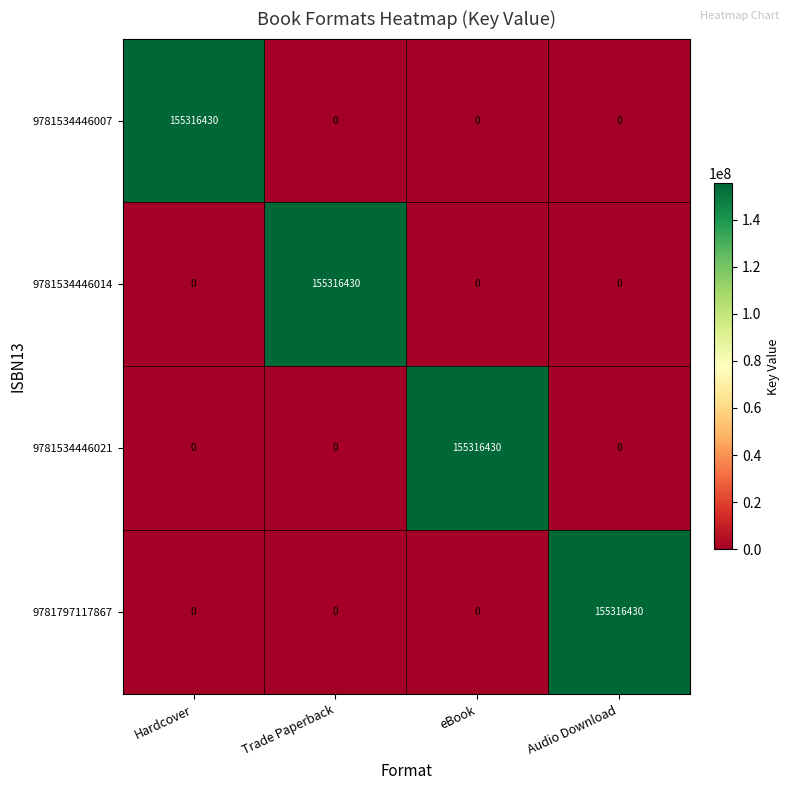

What is the highest value of the 9781797117867 series?

155316430